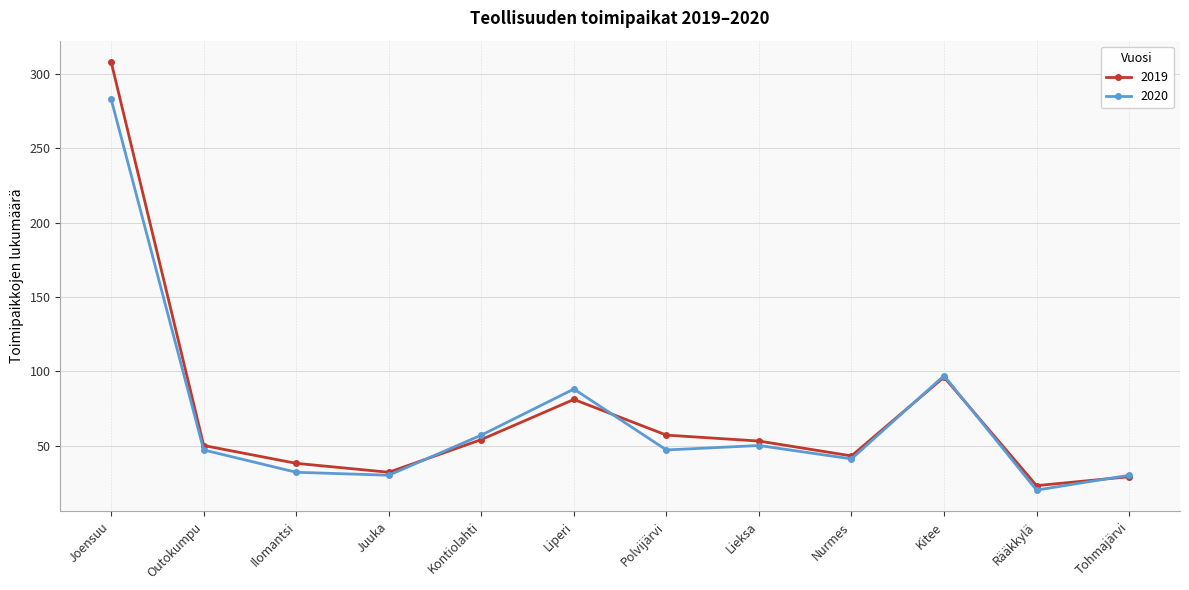

What is the value of the 2020 point at the 7th from the left?

47